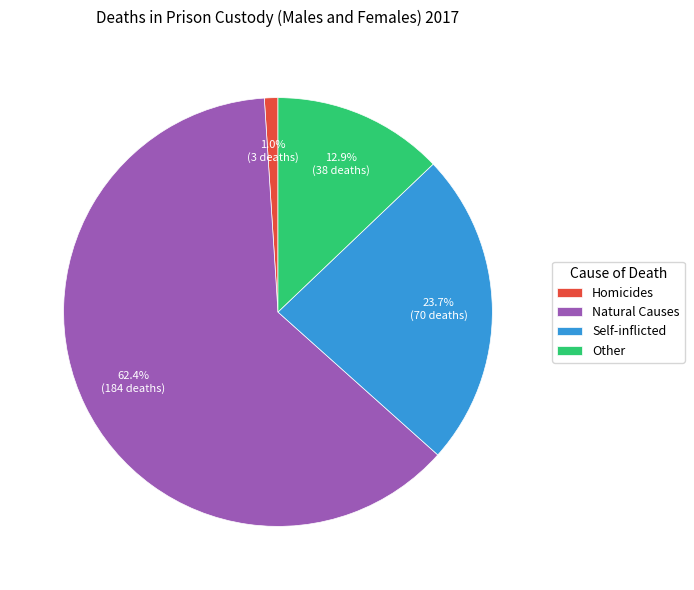

Does Self-inflicted account for over 50% of the chart?

No